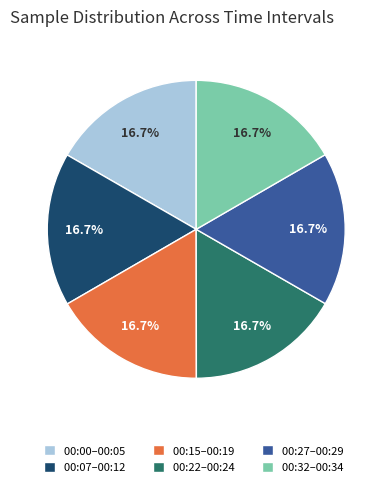

Approximately how many times larger is the value at 00:27–00:29 compared to 00:00–00:05?

1.0